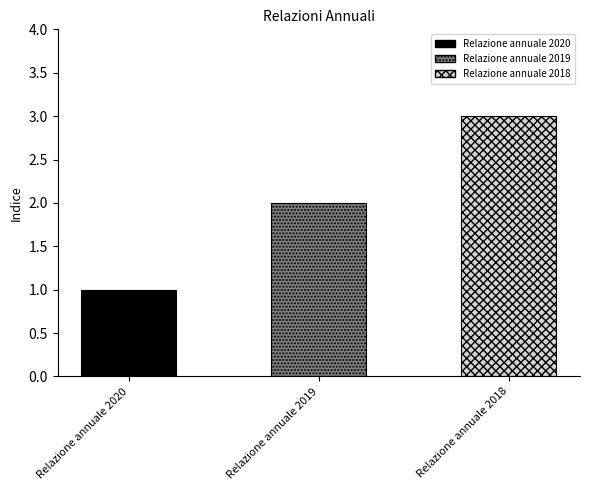

What is the smallest value displayed?

1